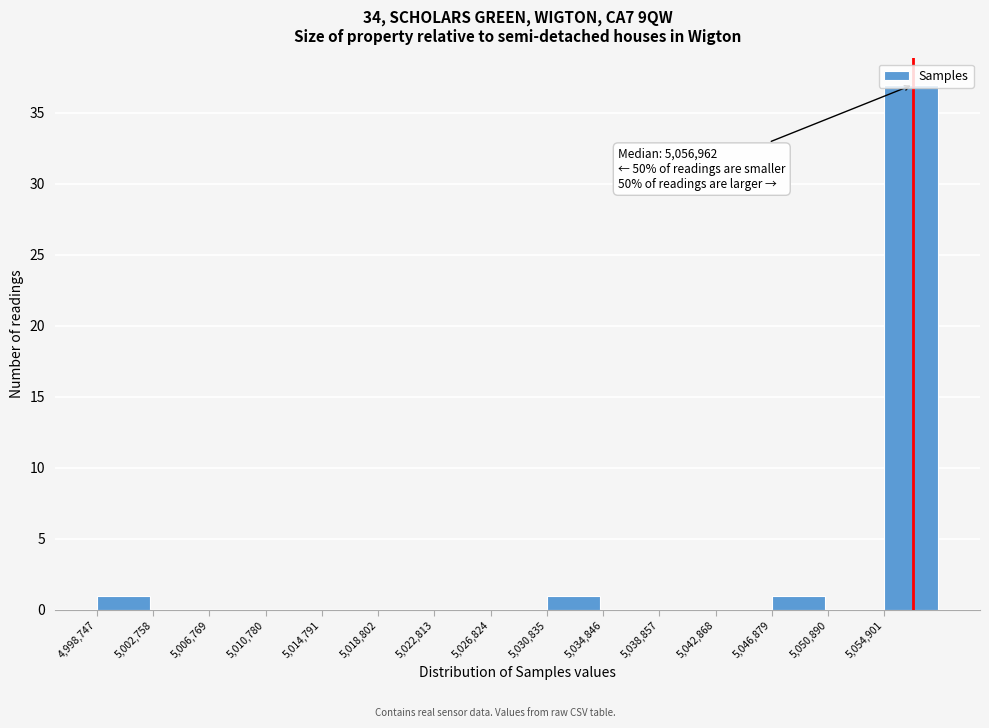

Over which range of the x-axis is the bar tallest?

5055000 to 5059000